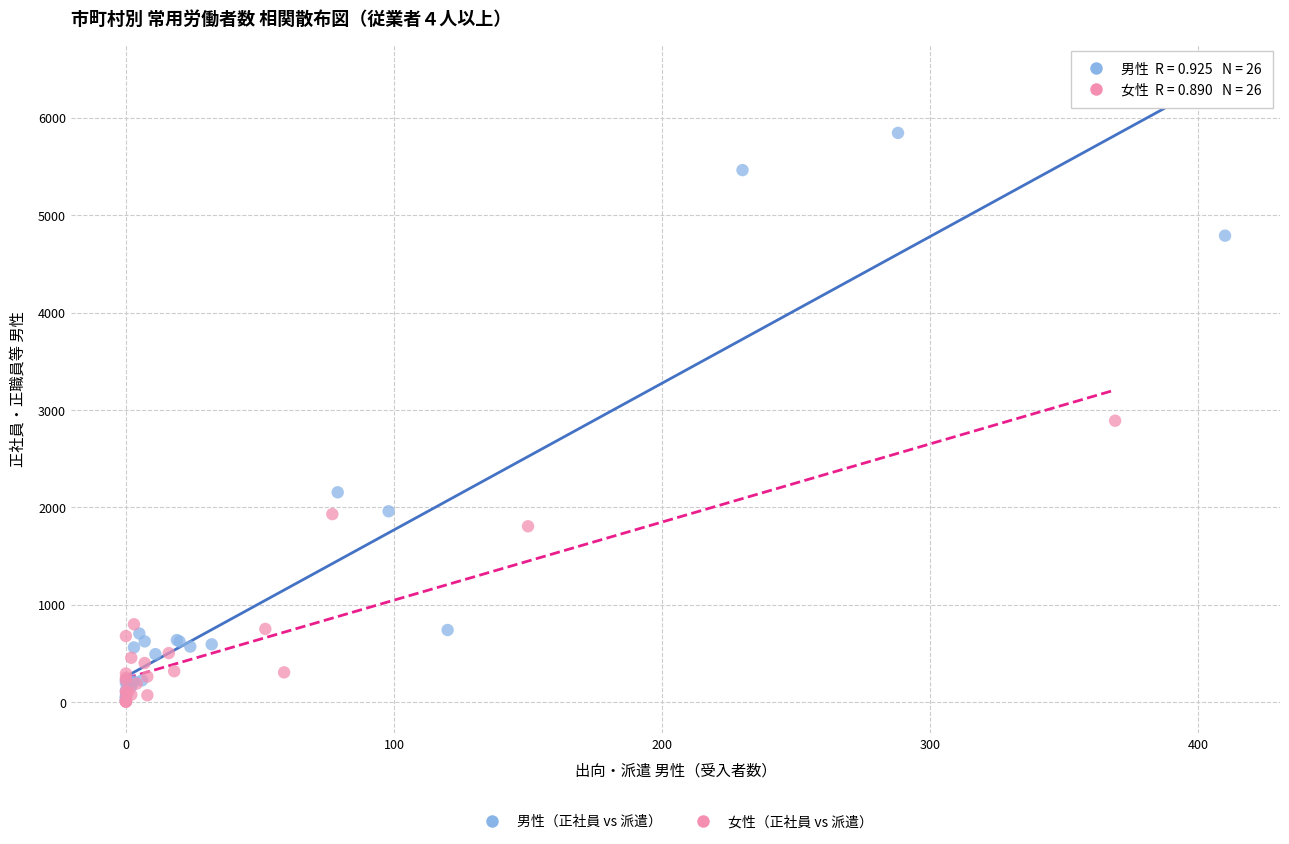

Which series has the largest Y range (max minus min)?

男性（正社員 vs 派遣）